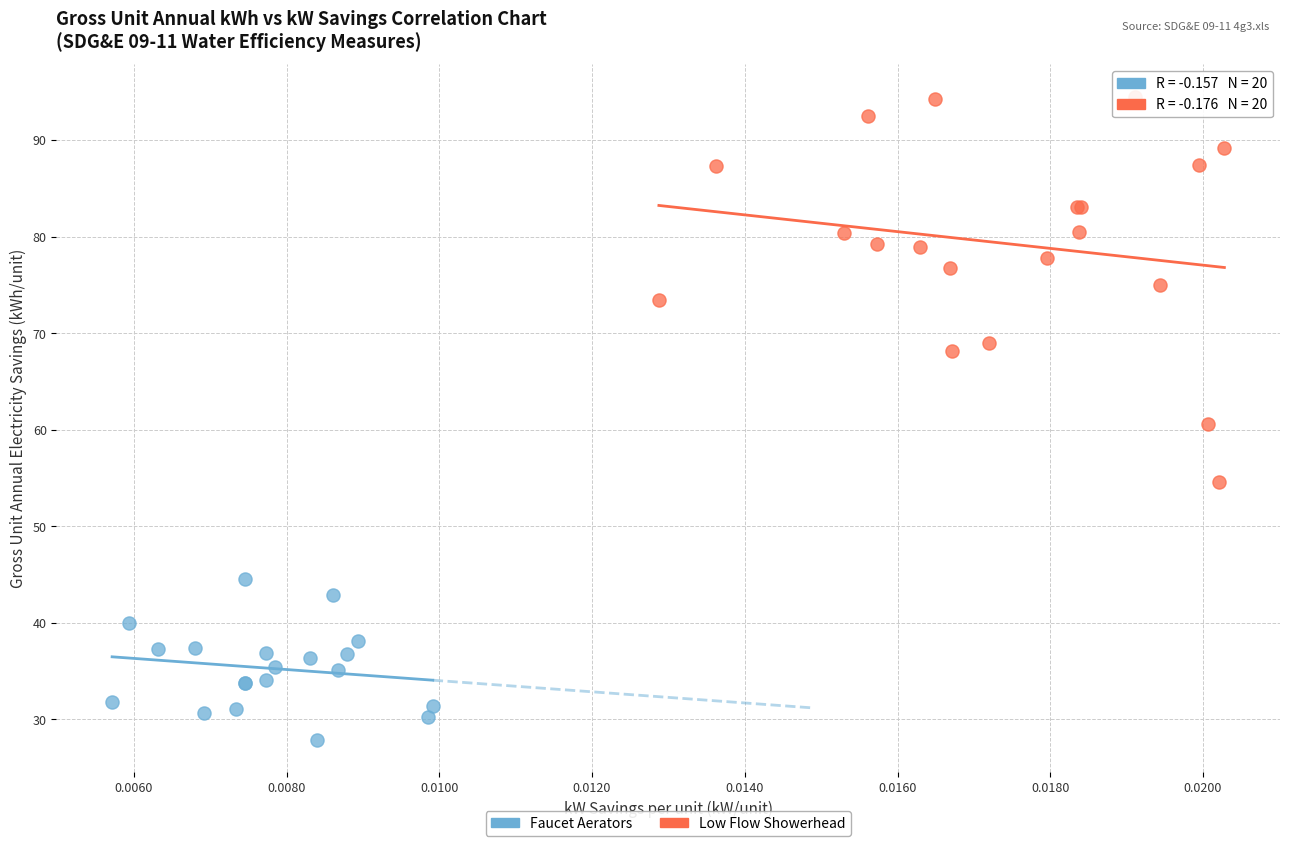

Which series has the widest spread of Y values?

Low Flow Showerhead